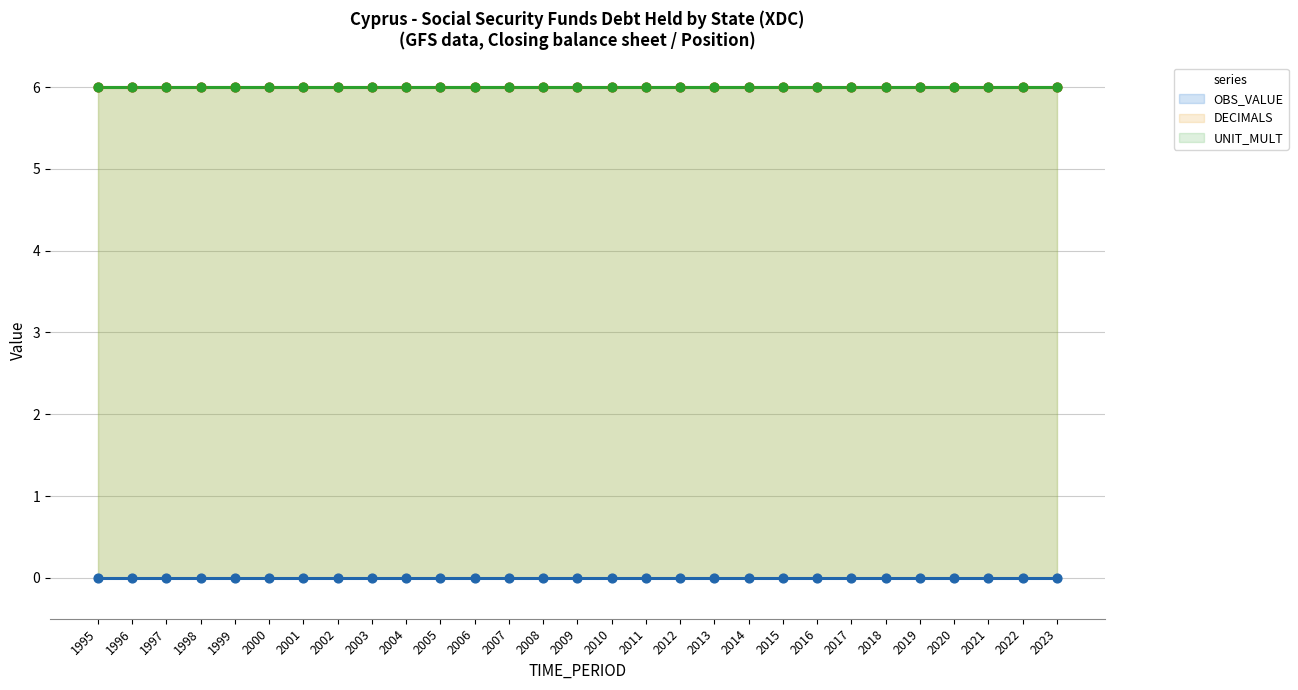

Which series has the largest Y range (max minus min)?

OBS_VALUE